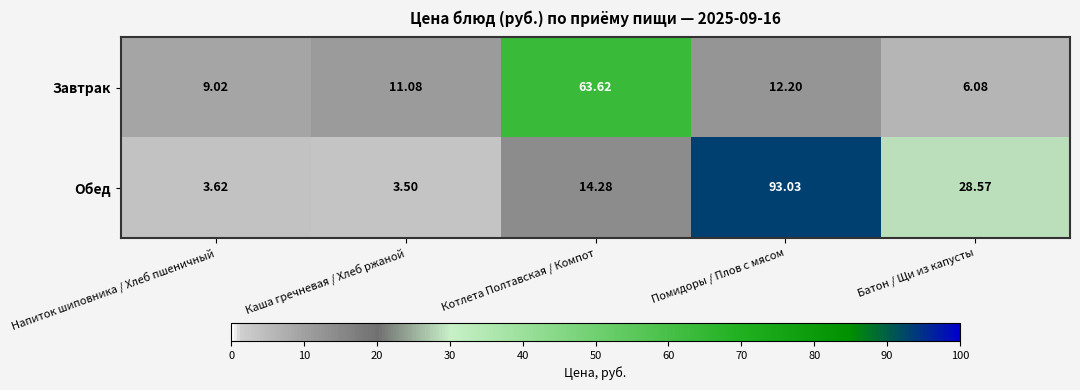

Which label corresponds to the largest value in the chart?

Помидоры / Плов с мясом